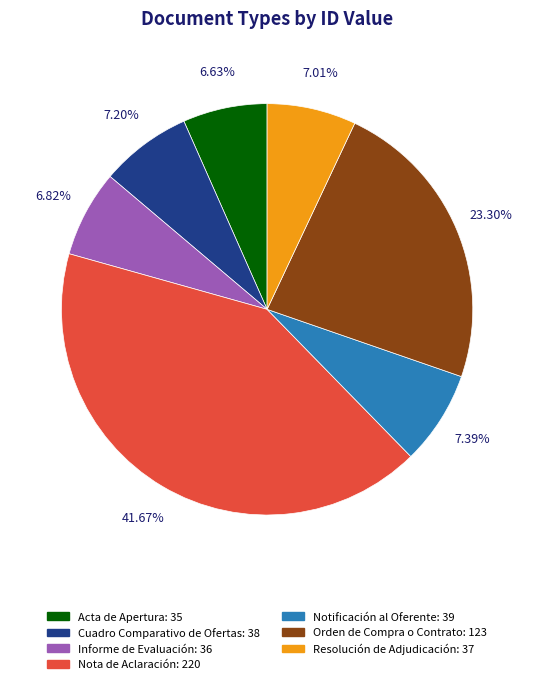

Which category has the biggest portion of the pie?

Nota de Aclaración